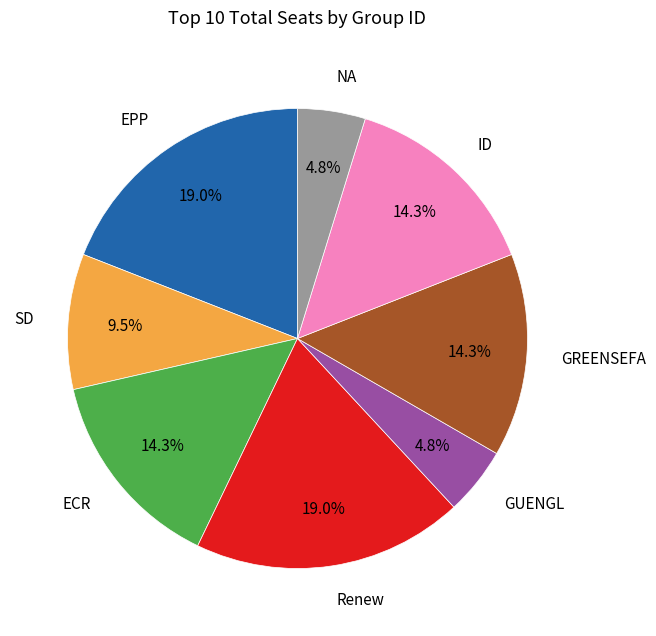

Is it true that GUENGL is 5% of the pie?

True